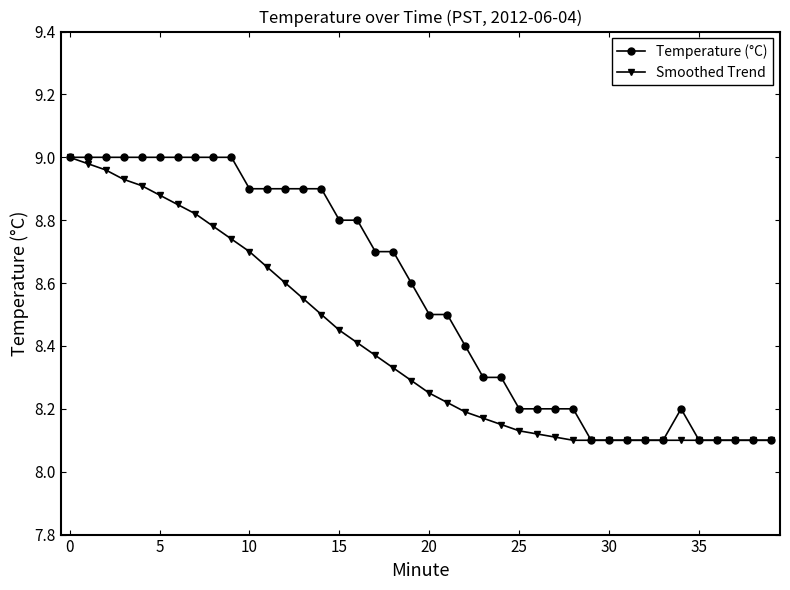

At how many categories does at least one series exceed 8?

40